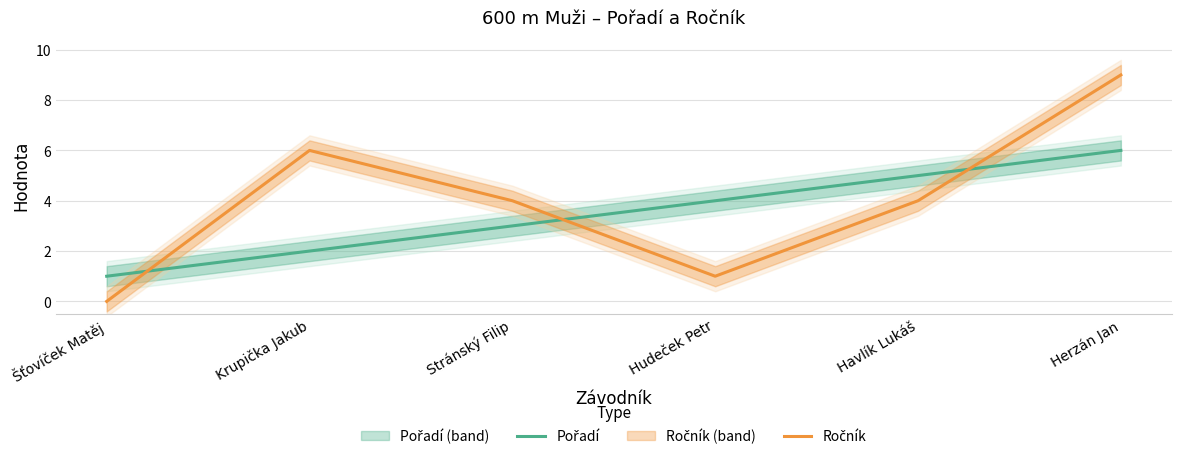

How many categories are shown in the chart?

6